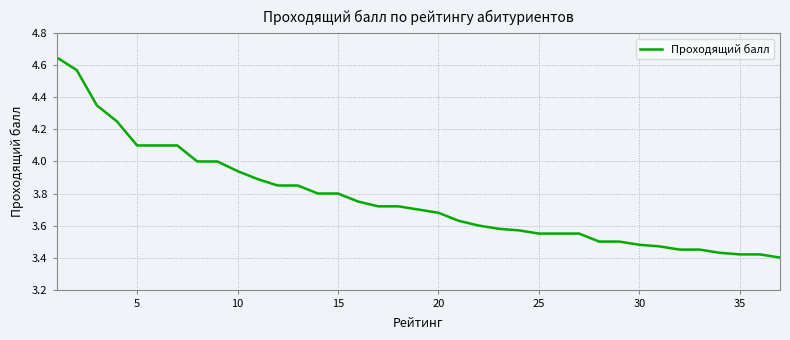

Does the chart display data point markers on the line(s)?

No